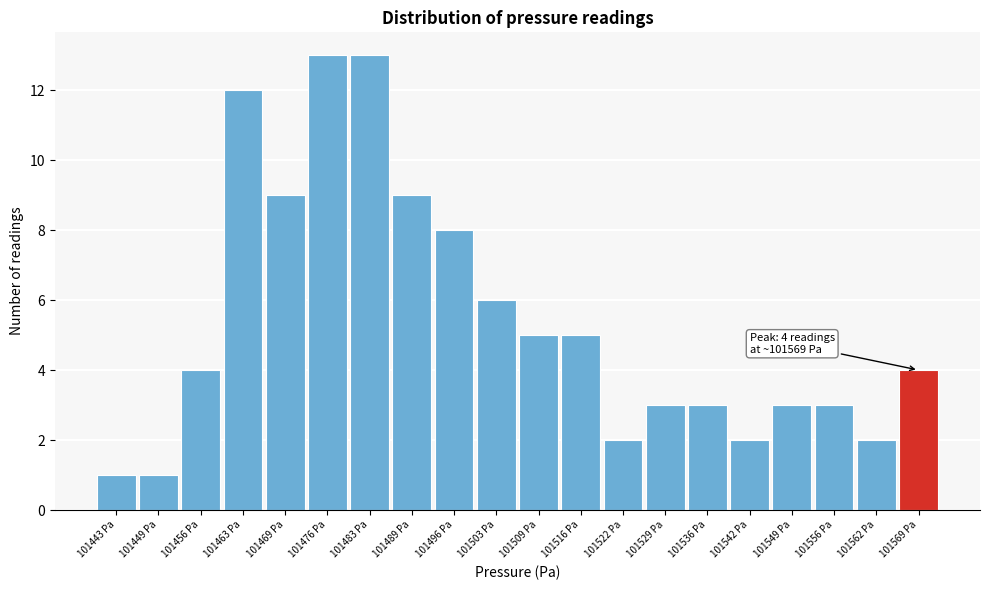

Reading left to right, extract all data points from this chart.

101443 Pa=1	101449 Pa=1	101456 Pa=4	101463 Pa=12	101469 Pa=9	101476 Pa=13	101483 Pa=13	101489 Pa=9	101496 Pa=8	101503 Pa=6	101509 Pa=5	101516 Pa=5	101522 Pa=2	101529 Pa=3	101536 Pa=3	101542 Pa=2	101549 Pa=3	101556 Pa=3	101562 Pa=2	101569 Pa=4